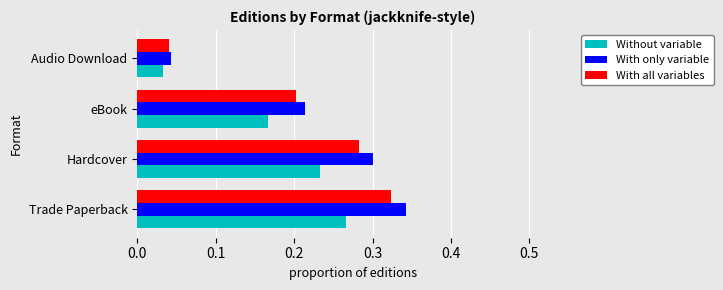

How many With all variables values are between 0 and 1?

4